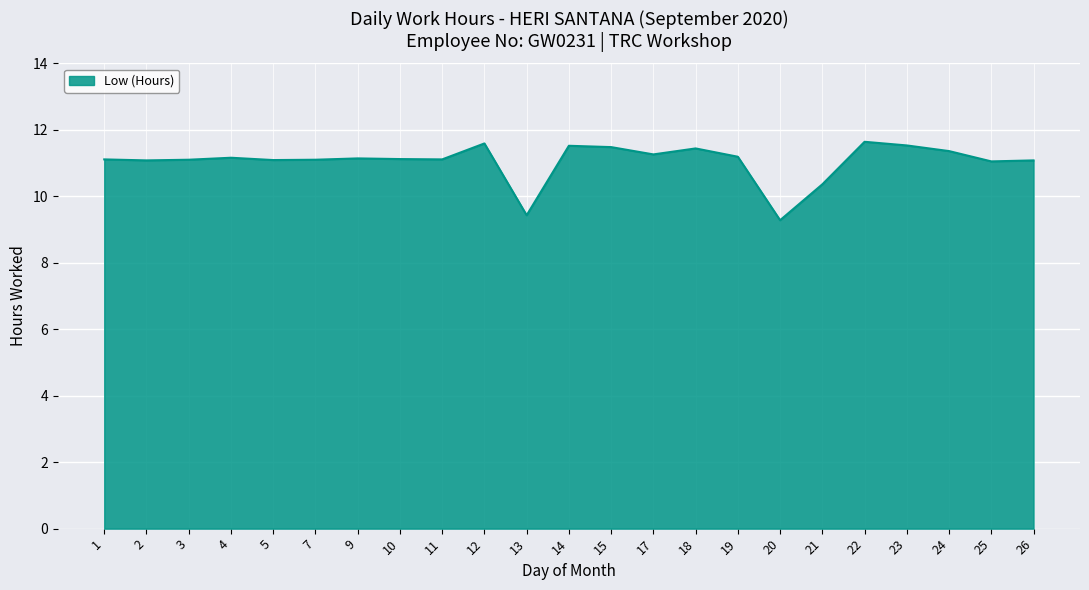

What is the smallest value displayed?

9.3